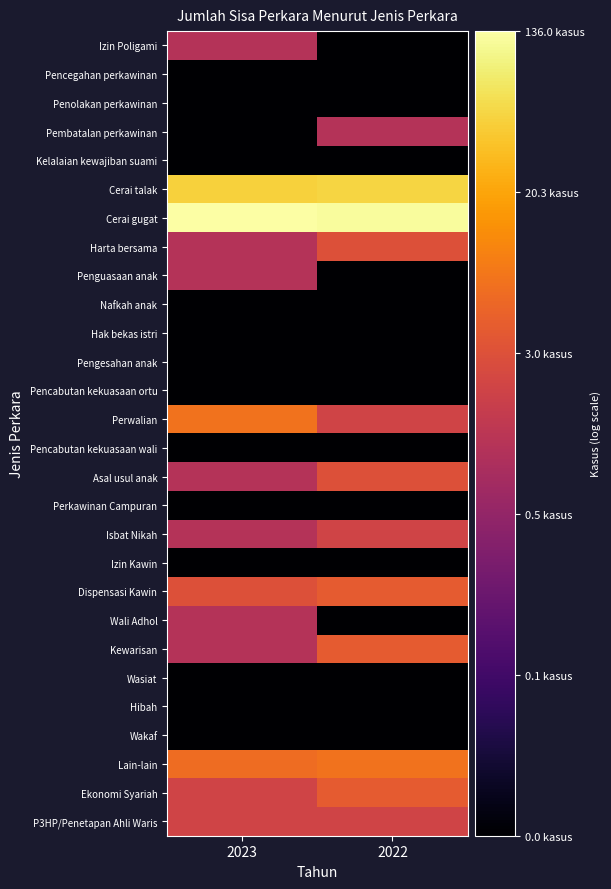

At how many categories does at least one series exceed 1?

2